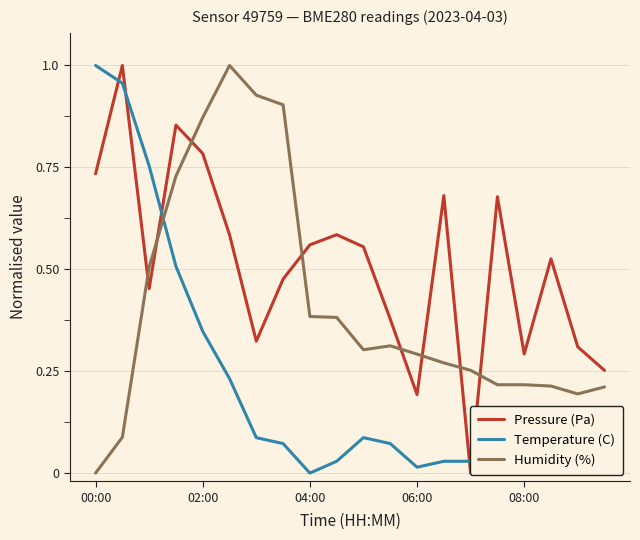

After their last crossing, which series has the higher values: Temperature (C) or Humidity (%)?

Humidity (%)